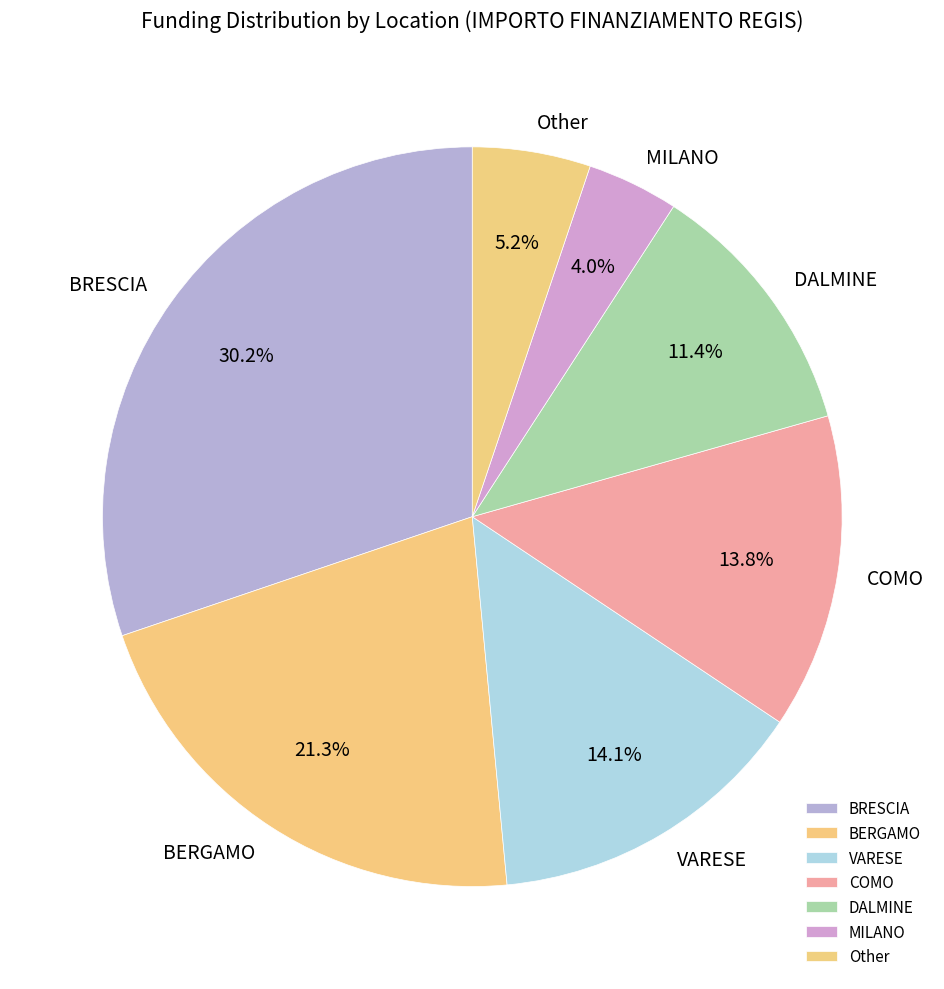

To the nearest percent, what is the combined percentage of BRESCIA and VARESE?

44%